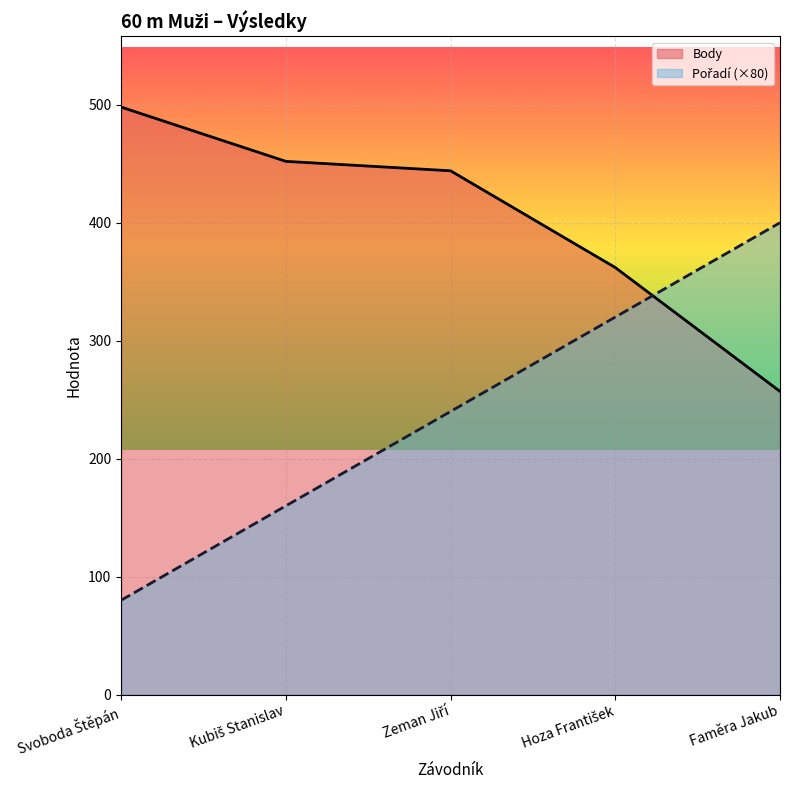

Which category has the highest value in the Body series?

Svoboda Štěpán